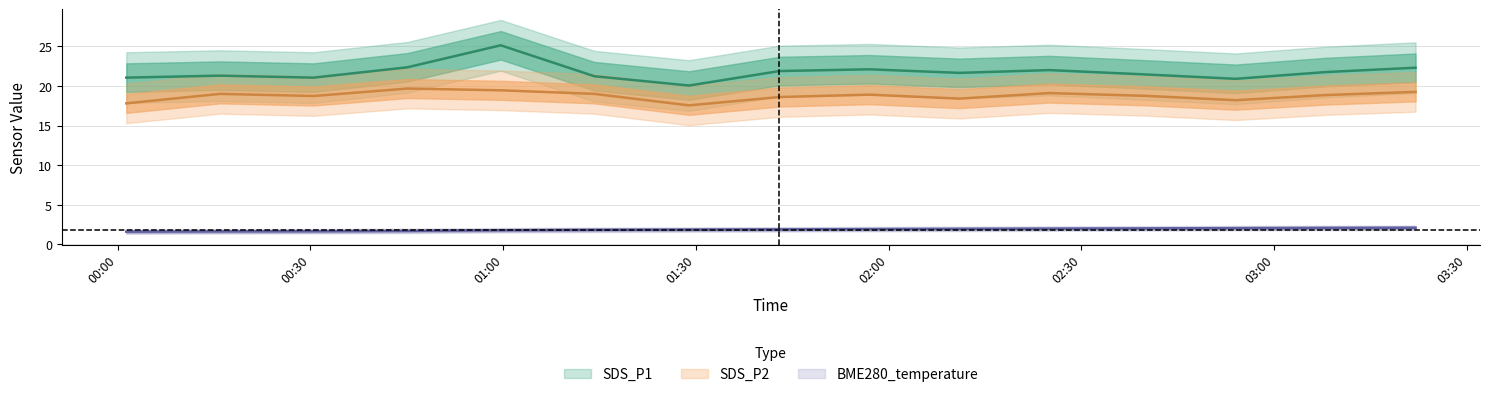

How many data points in SDS_P2 are less than 18?

2